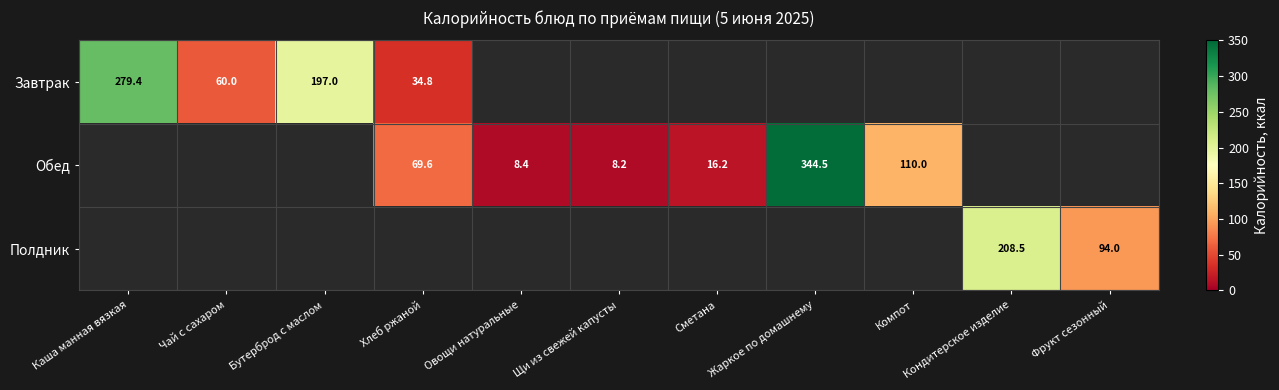

The Обед series shows 117.0 at Хлеб ржаной. True or false?

False